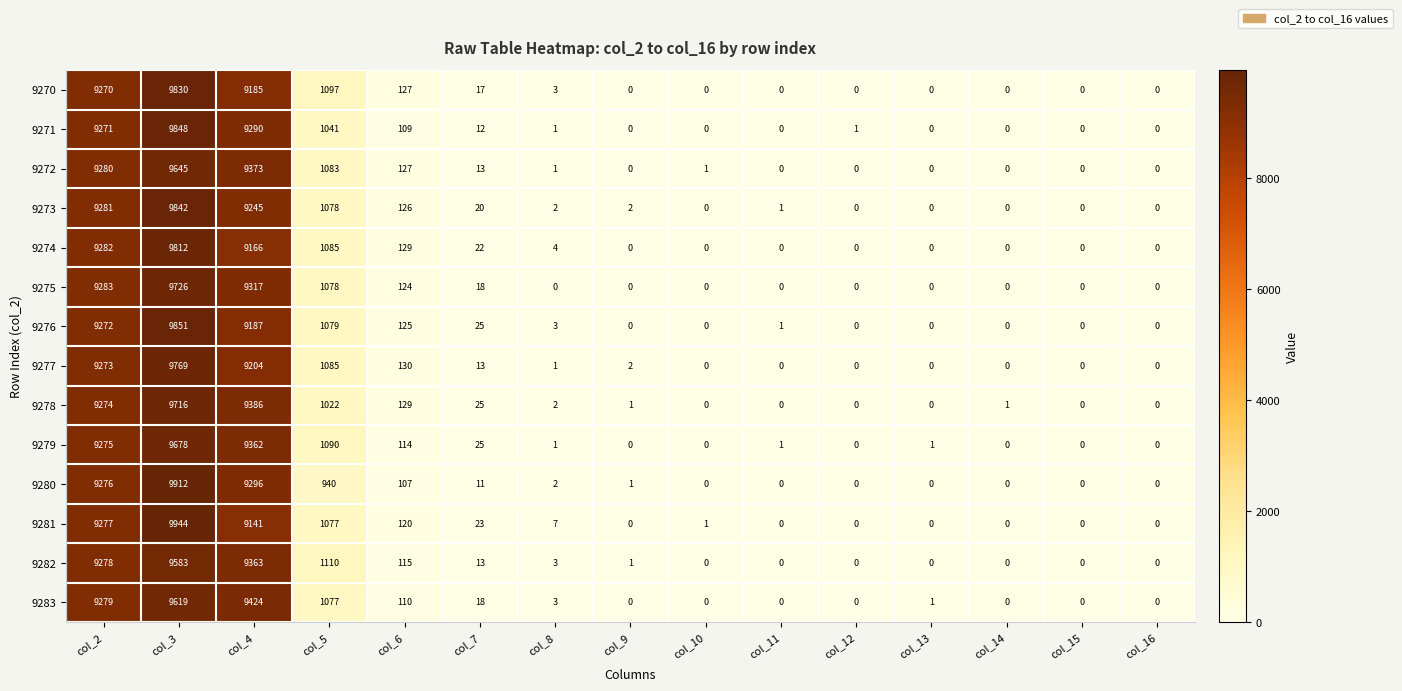

What is the difference between the maximum and minimum values in the 9274 series?

9812